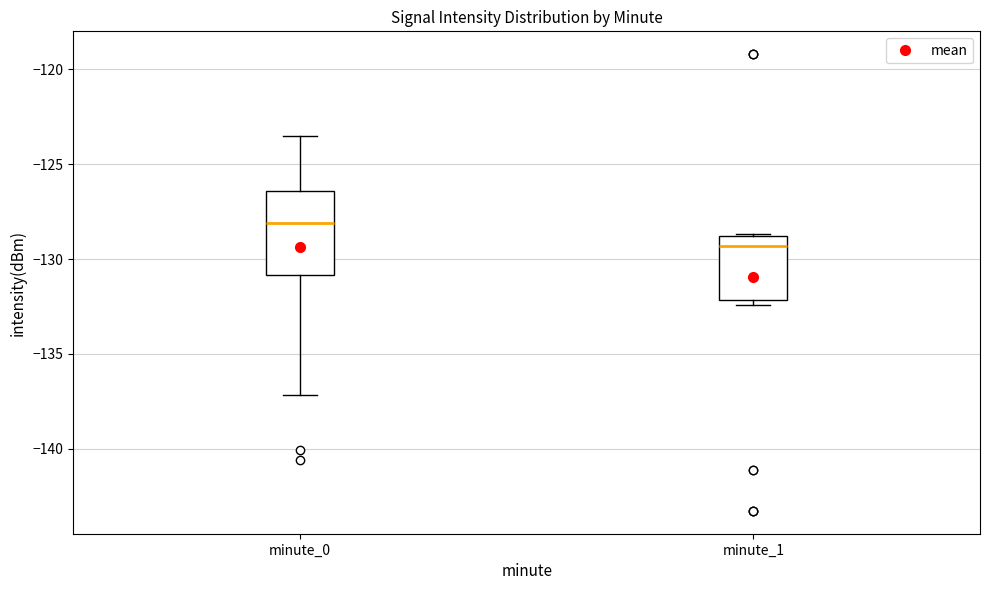

Reading left to right, transcribe this box plot: for each box, give where its median line is, the range the box spans, and where its two whiskers end, as read against the y-axis. The values are not printed on the chart, so give them approximately, as read against the axis.

minute_0: median -128.0, box -131.0 to -126.5, whiskers -137.0 to -123.5
minute_1: median -129.5, box -132.0 to -129.0, whiskers -132.5 to -128.5